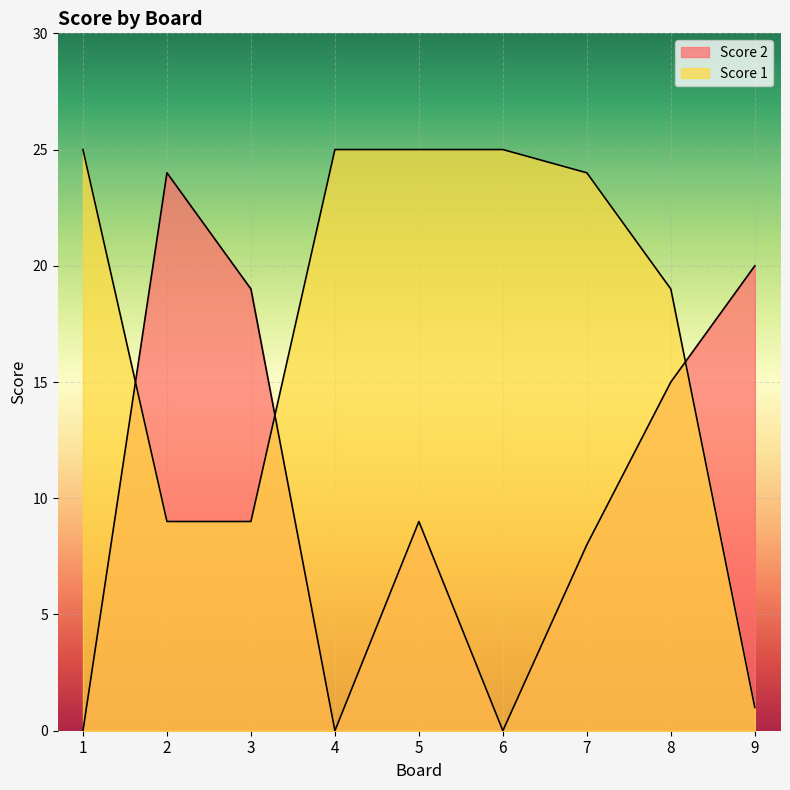

How many interior local valleys does the Score 2 series have?

2